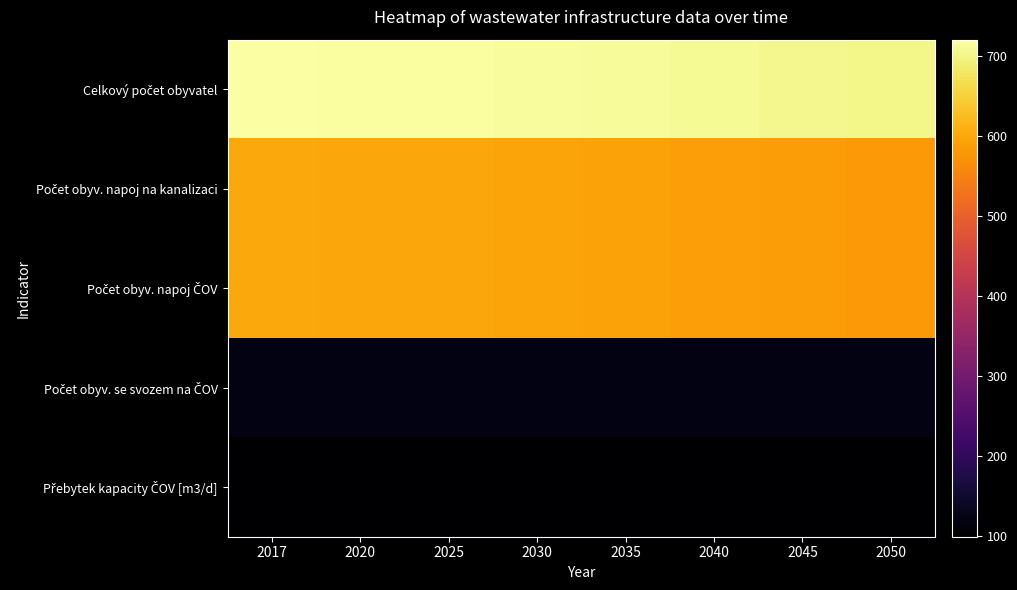

Between 2020 and 2045, which is larger?

2020